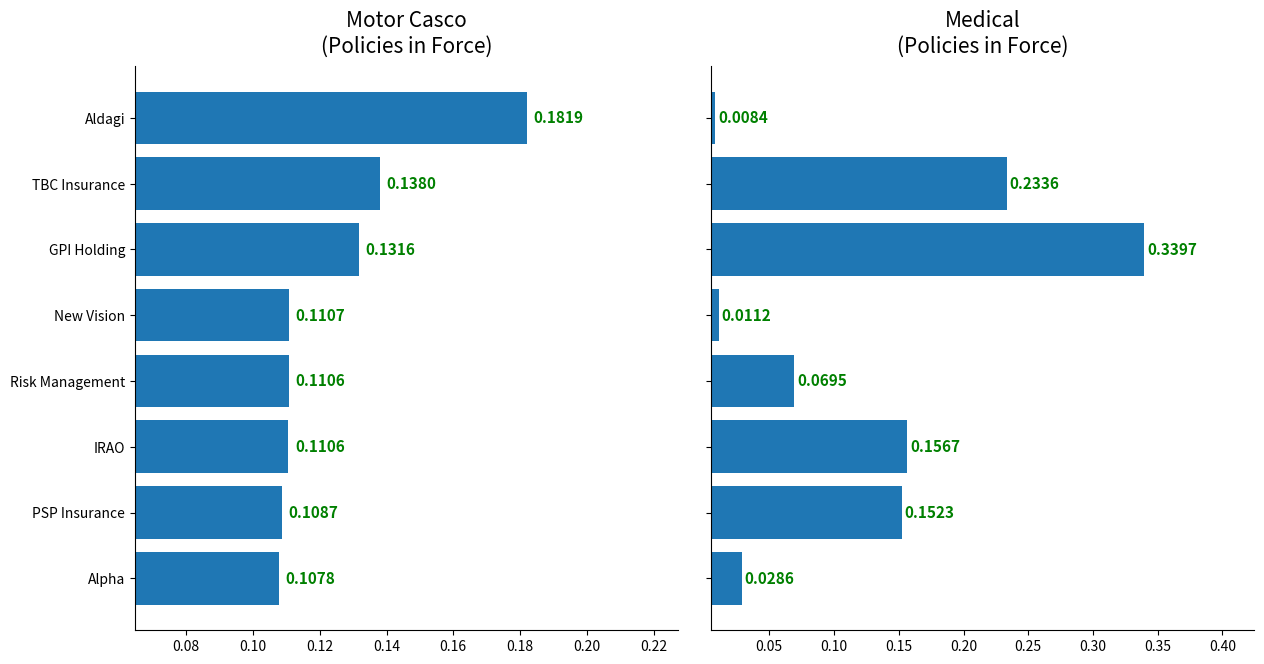

Count the number of data series in this chart.

2